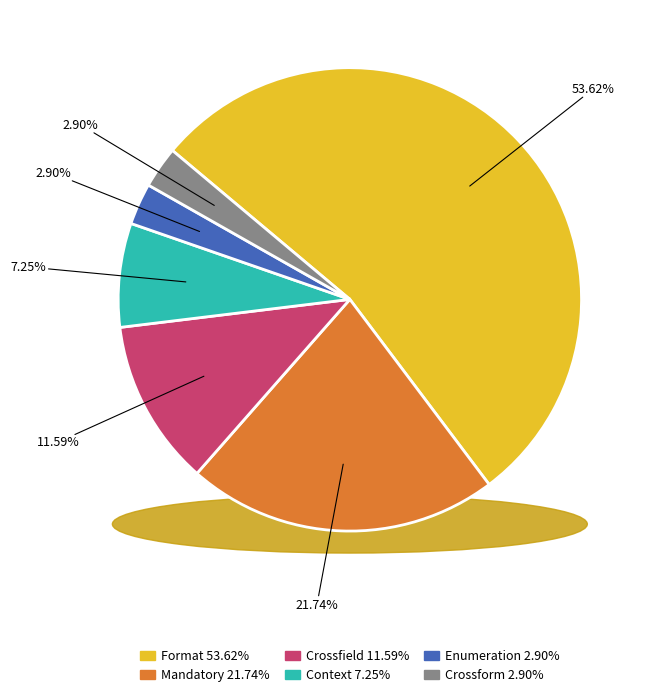

To the nearest percent, what portion does Format represent?

54%